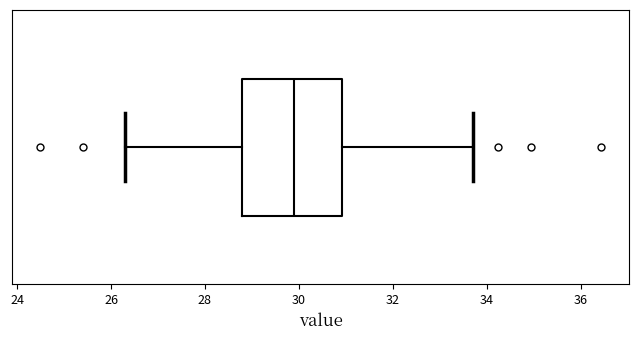

Transcribe this box plot: give where the median line is, the range the box spans, and where the two whiskers end, as read against the x-axis. The values are not printed on the chart, so give them approximately, as read against the axis.

median 29.8, box 28.8 to 31.0, whiskers 26.4 to 33.8